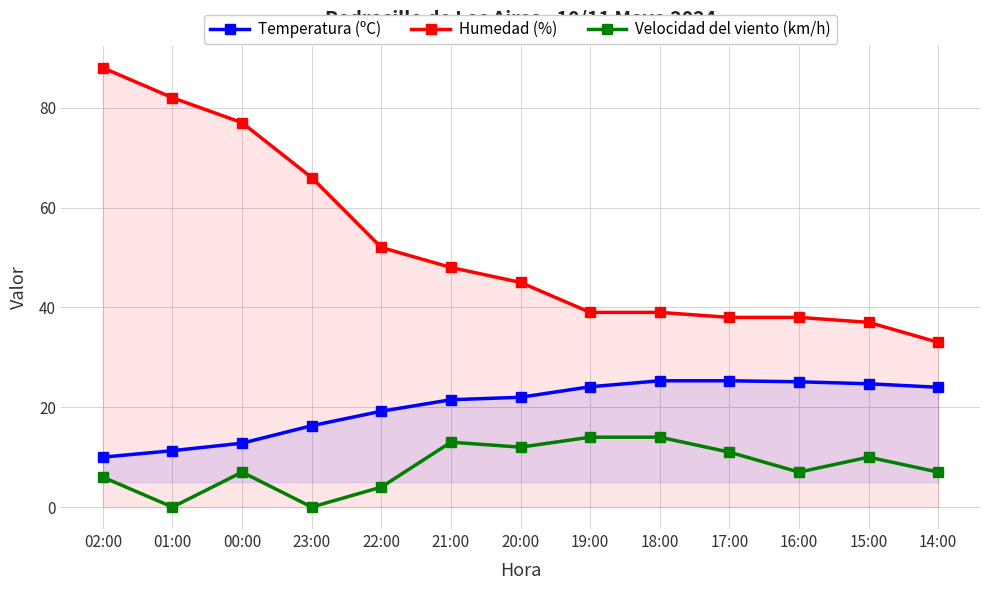

What is the label of the 5th point from the left?

22:00